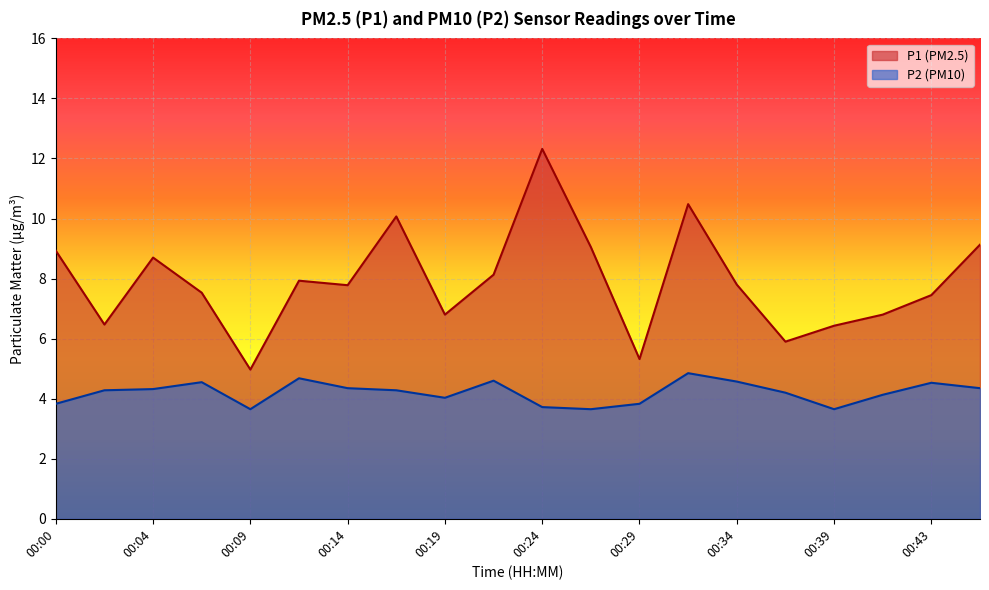

How many interior local valleys does the P1 series have?

6